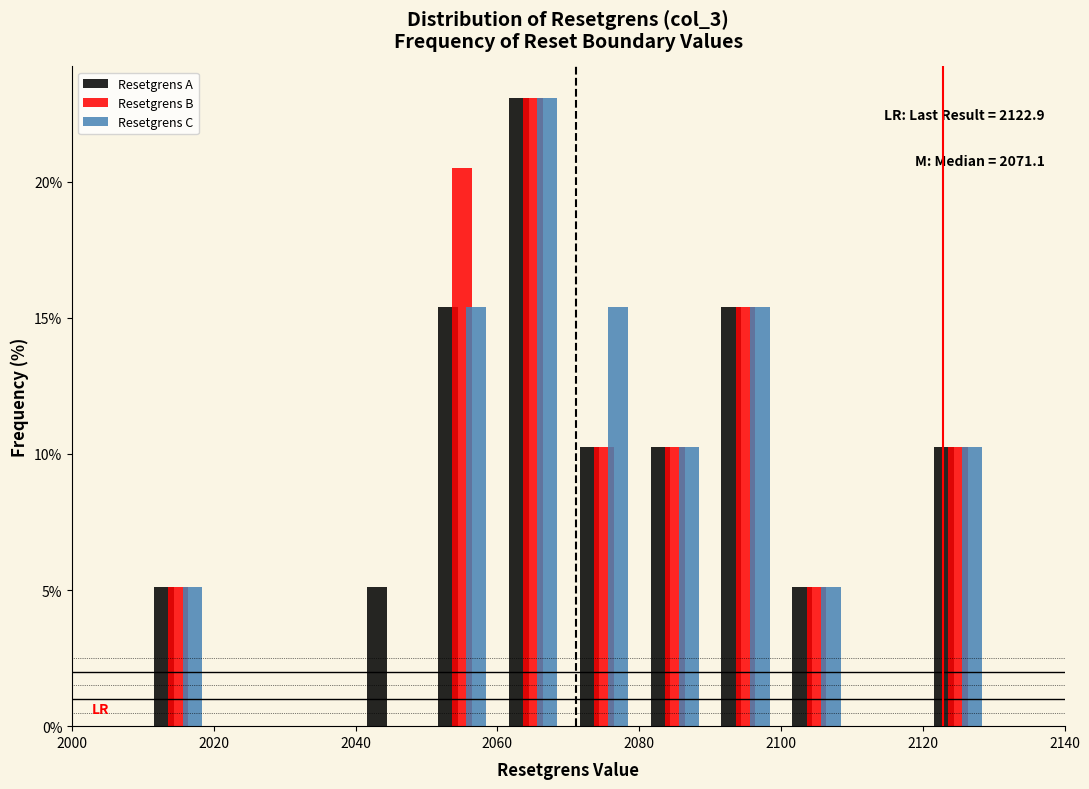

In the Resetgrens C series, which range on the x-axis has the tallest bar?

2060 to 2070